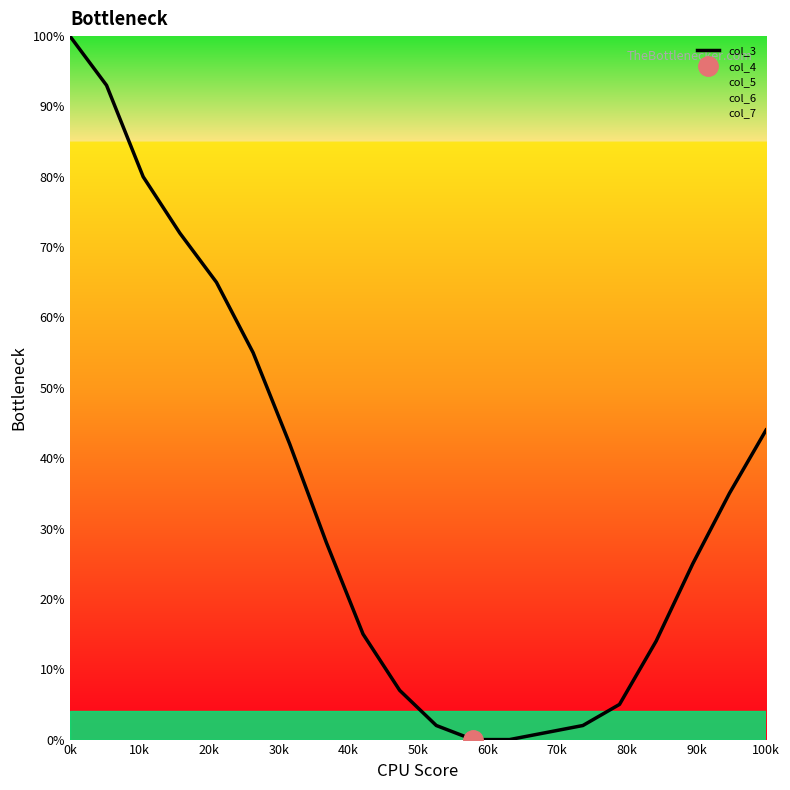

At which label does the data first exceed 28?

0k